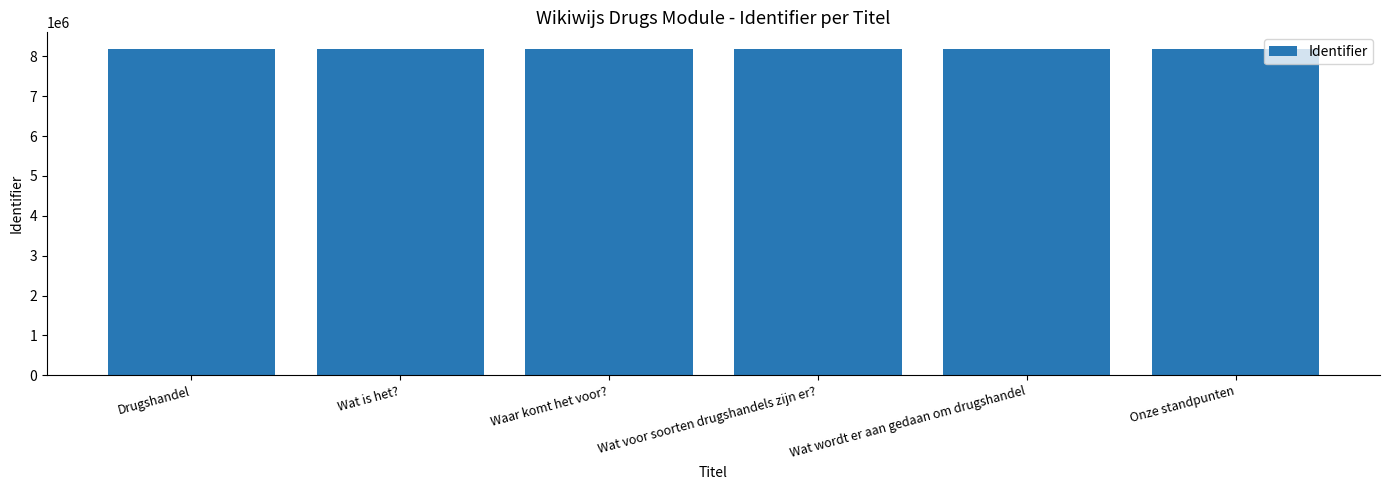

What is the difference between the maximum and second lowest values?

3815